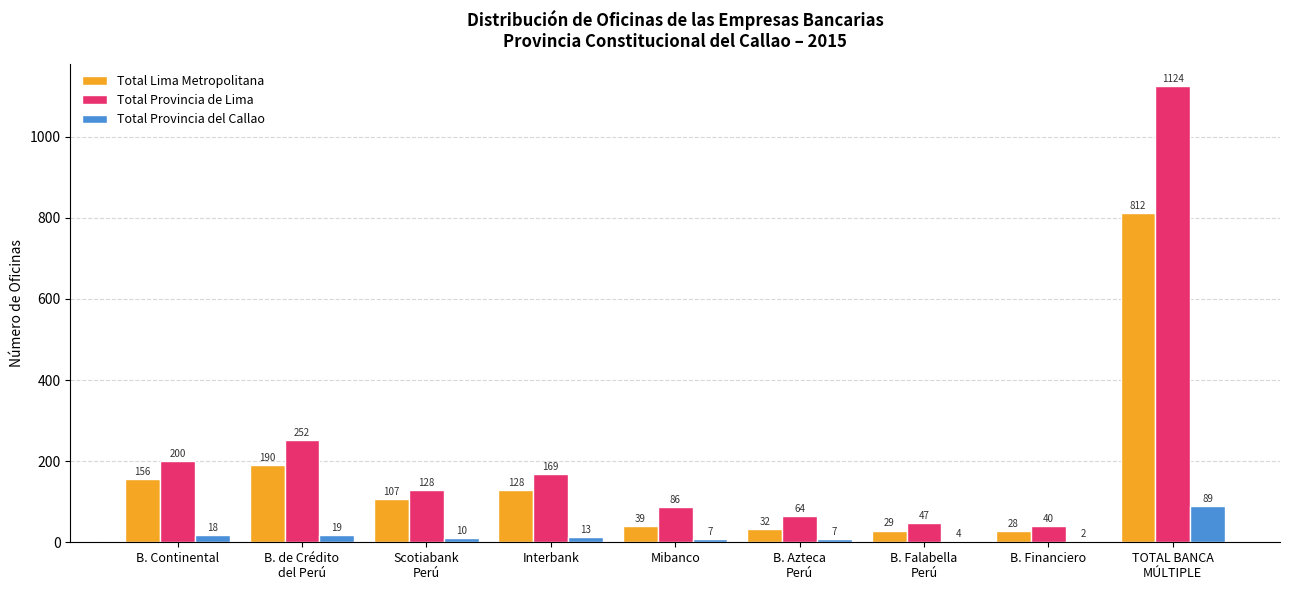

How many series are shown in this chart?

3